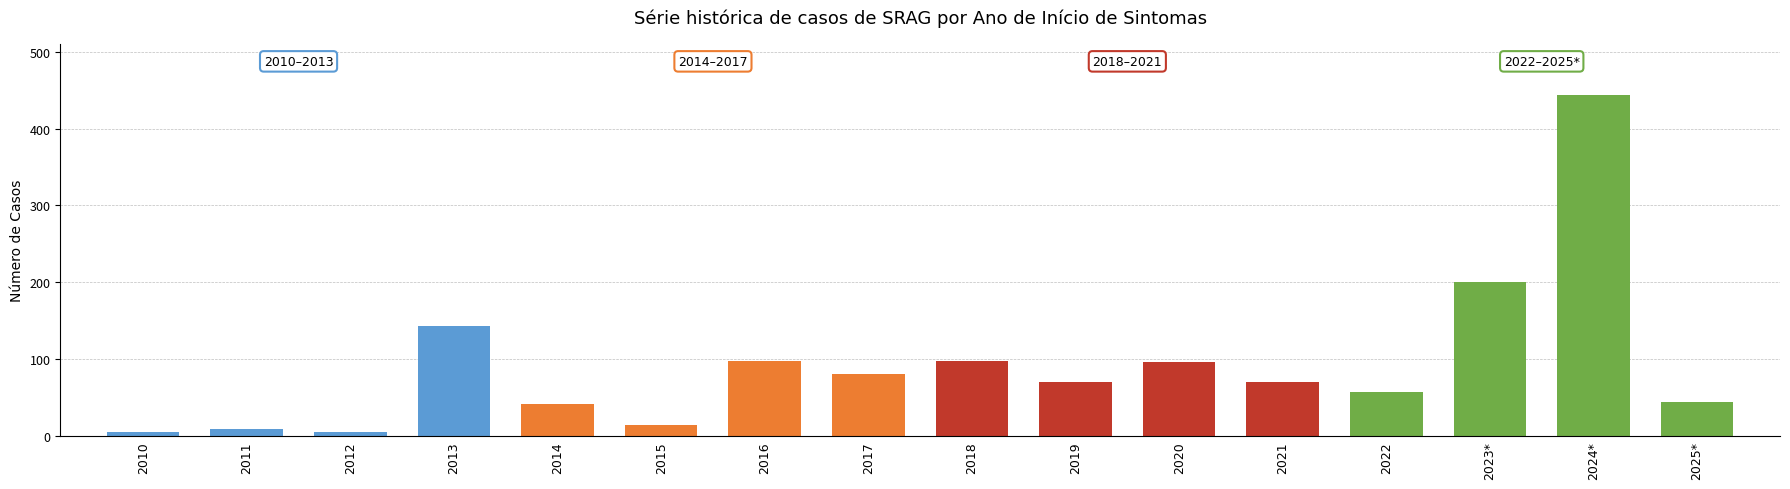

What is the ratio of the value at 2012 to the value at 2016?

0.1